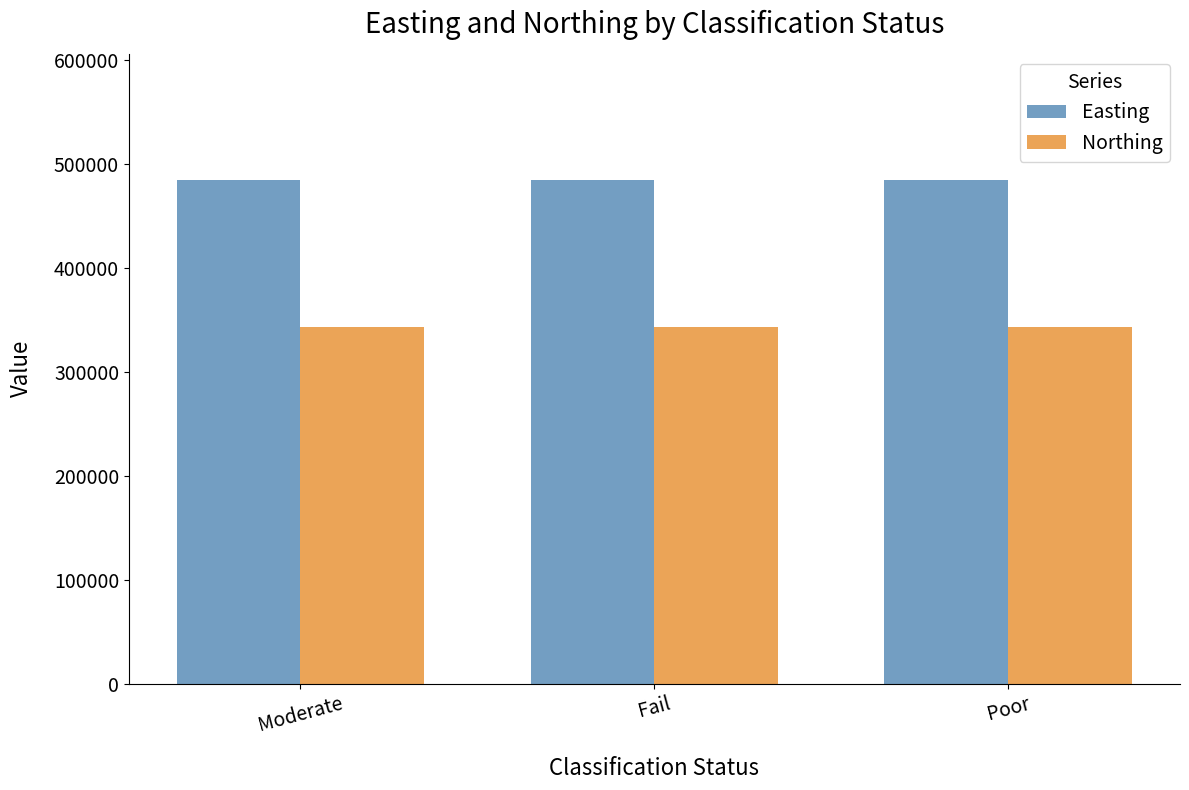

What is the label of the 3rd bar from the right?

Moderate